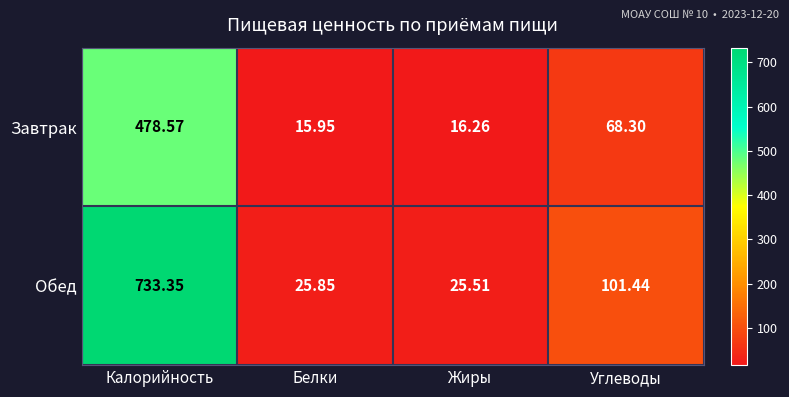

What is the total value across all series at Углеводы?

169.7